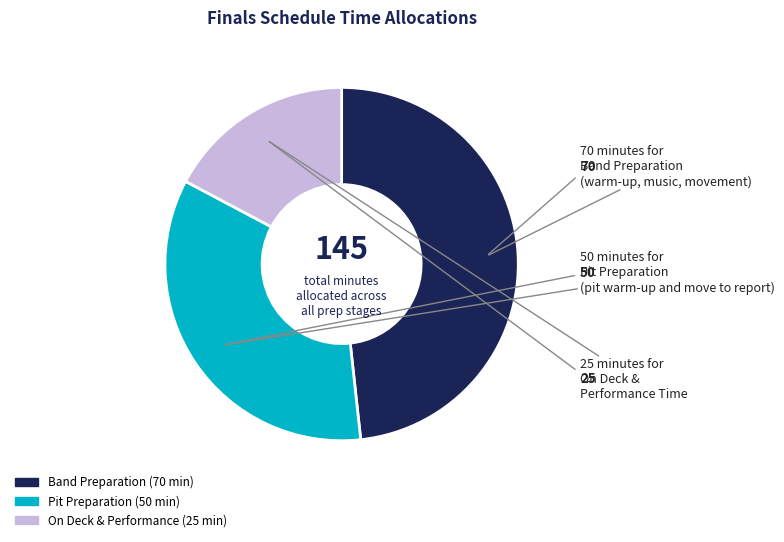

Does any single category account for the majority?

No